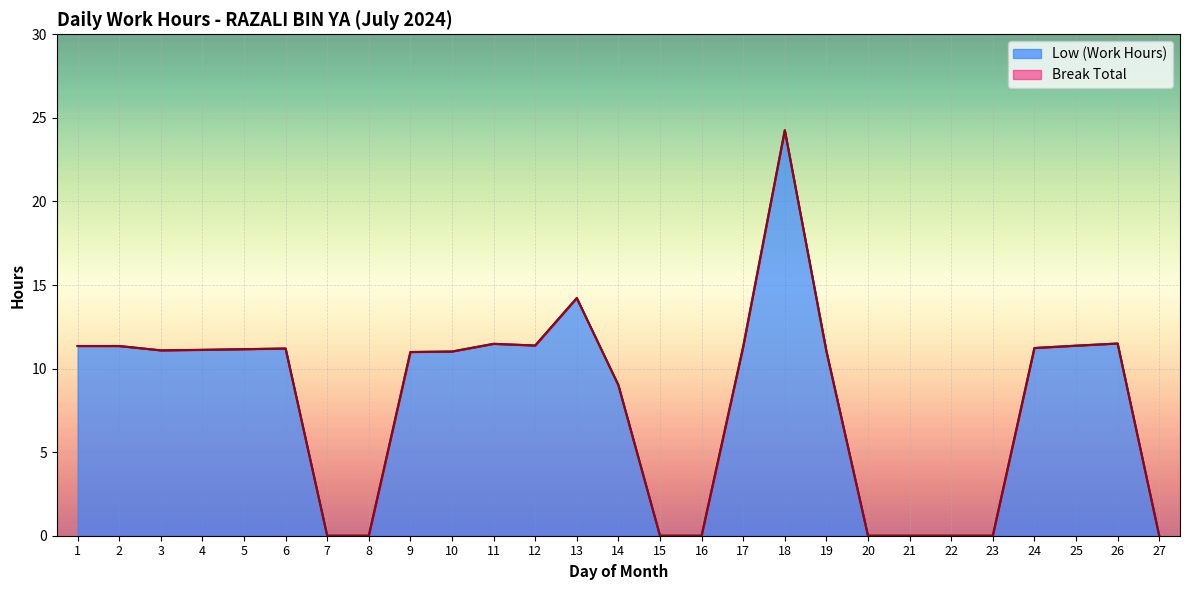

At which category does the chart reach its peak across all series?

18